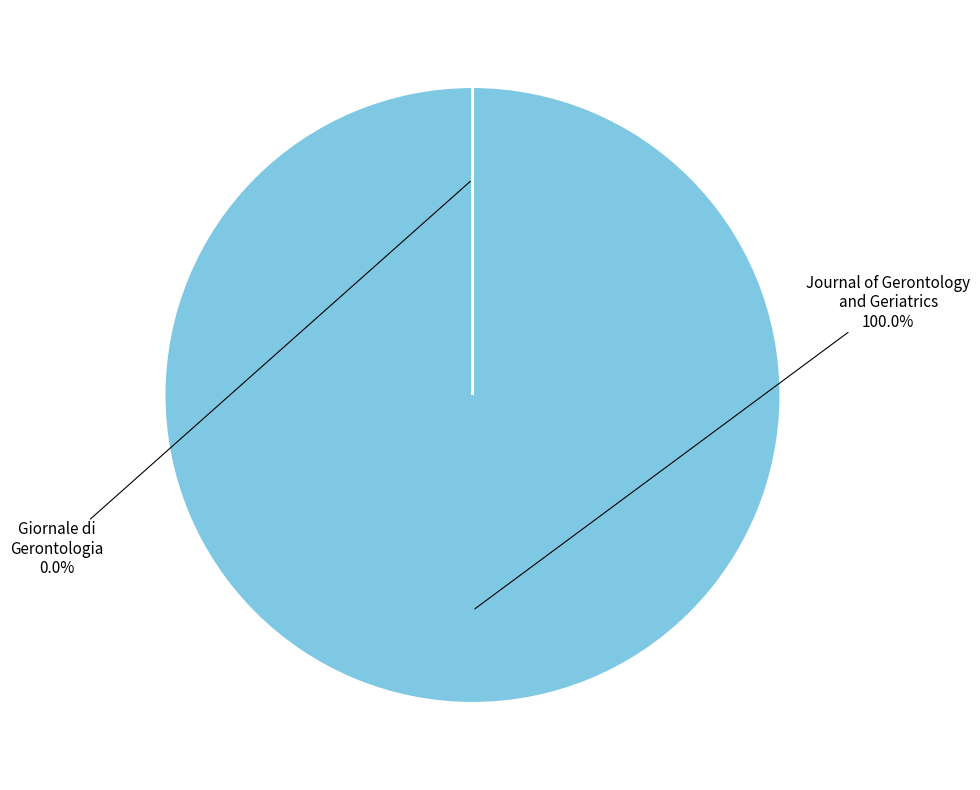

To the nearest percent, what is the average slice percentage?

50%